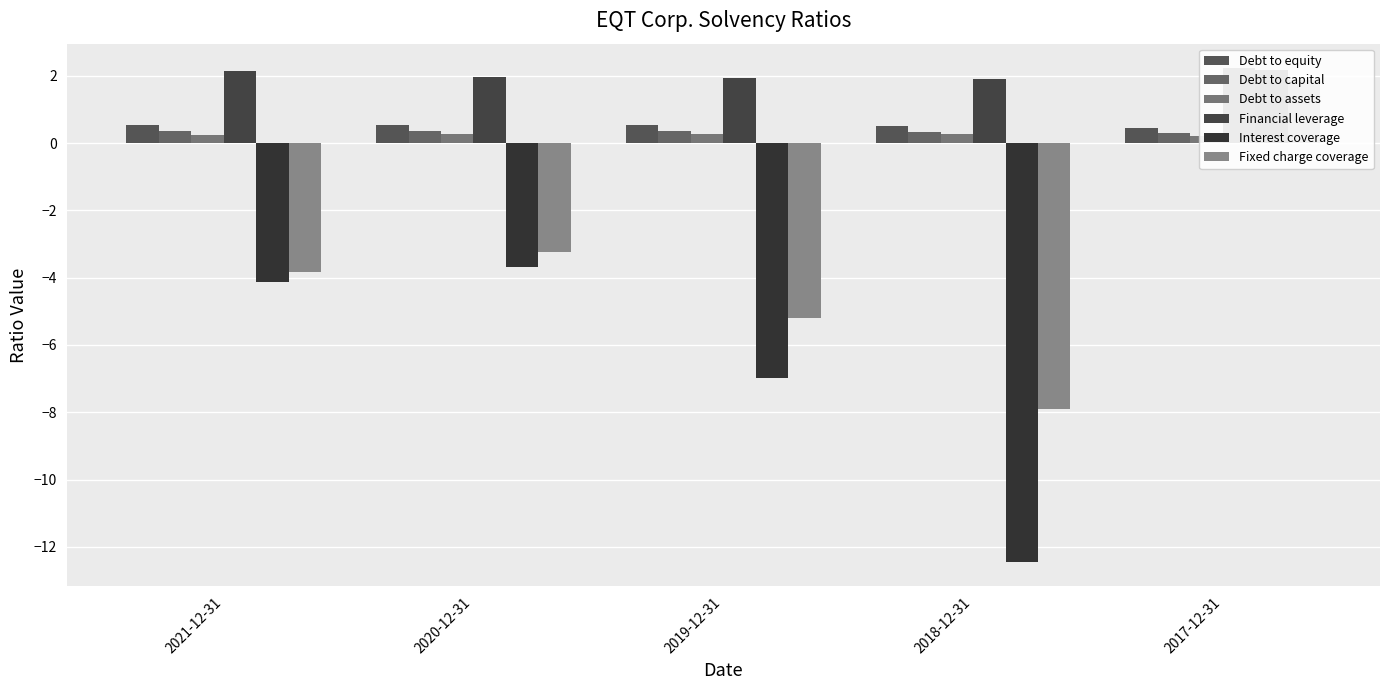

Reading left to right, list all the values displayed in this chart.

Debt to equity: 2021-12-31=0.6	2020-12-31=0.5	2019-12-31=0.5	2018-12-31=0.5	2017-12-31=0.5
Debt to capital: 2021-12-31=0.3	2020-12-31=0.3	2019-12-31=0.3	2018-12-31=0.3	2017-12-31=0.3
Debt to assets: 2021-12-31=0.2	2020-12-31=0.3	2019-12-31=0.3	2018-12-31=0.3	2017-12-31=0.2
Financial leverage: 2021-12-31=2.1	2020-12-31=2.0	2019-12-31=1.9	2018-12-31=1.9	2017-12-31=2.2
Interest coverage: 2021-12-31=-4.1	2020-12-31=-3.7	2019-12-31=-7.0	2018-12-31=-12.4	2017-12-31=2.2
Fixed charge coverage: 2021-12-31=-3.8	2020-12-31=-3.2	2019-12-31=-5.2	2018-12-31=-7.9	2017-12-31=1.9